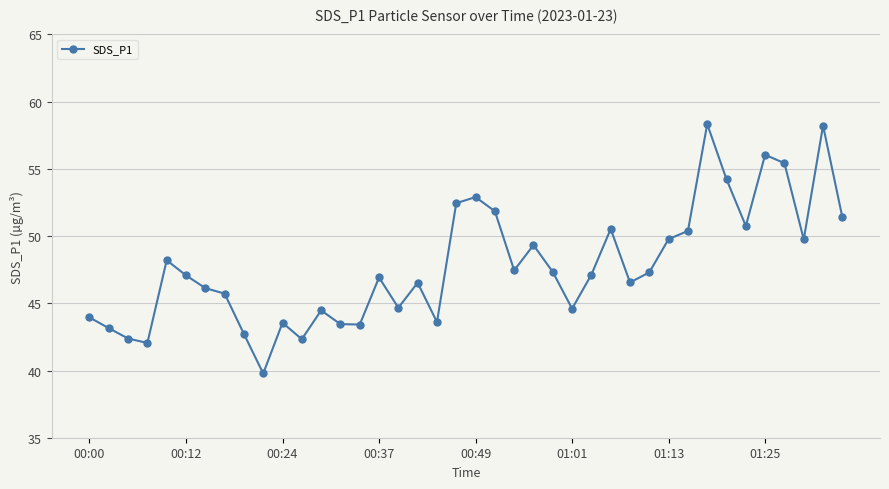

What is the sum of all values?

1911.8